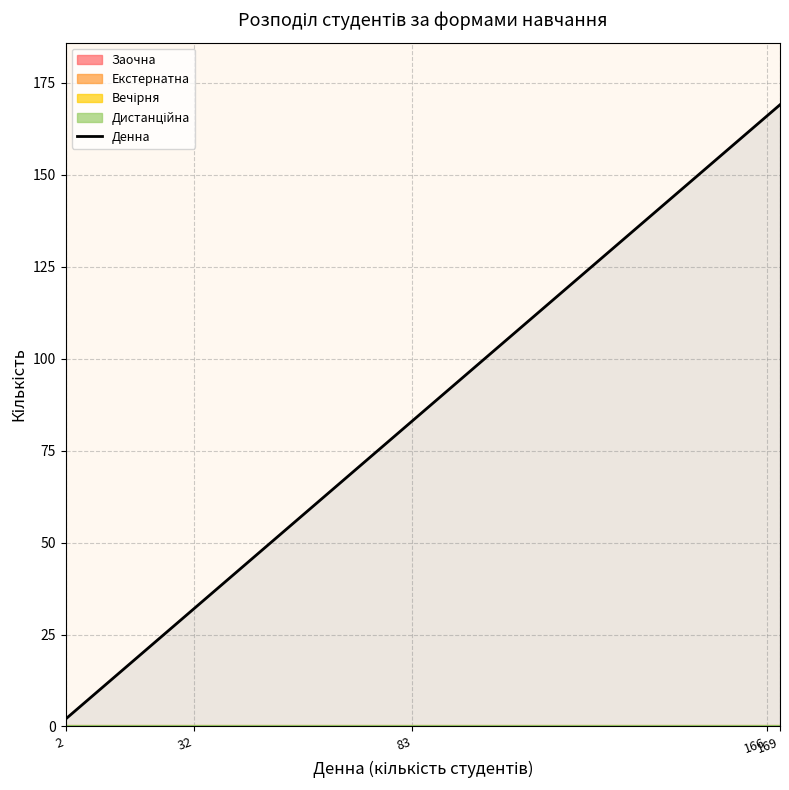

What is the difference between the second highest and minimum values?

164